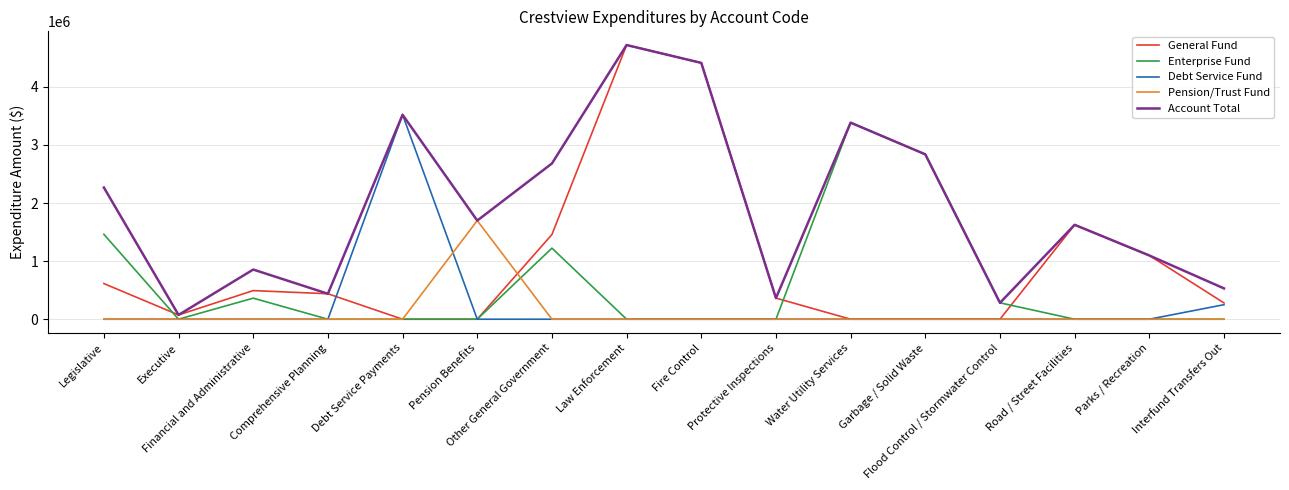

Which series has the largest total across all categories?

Account Total